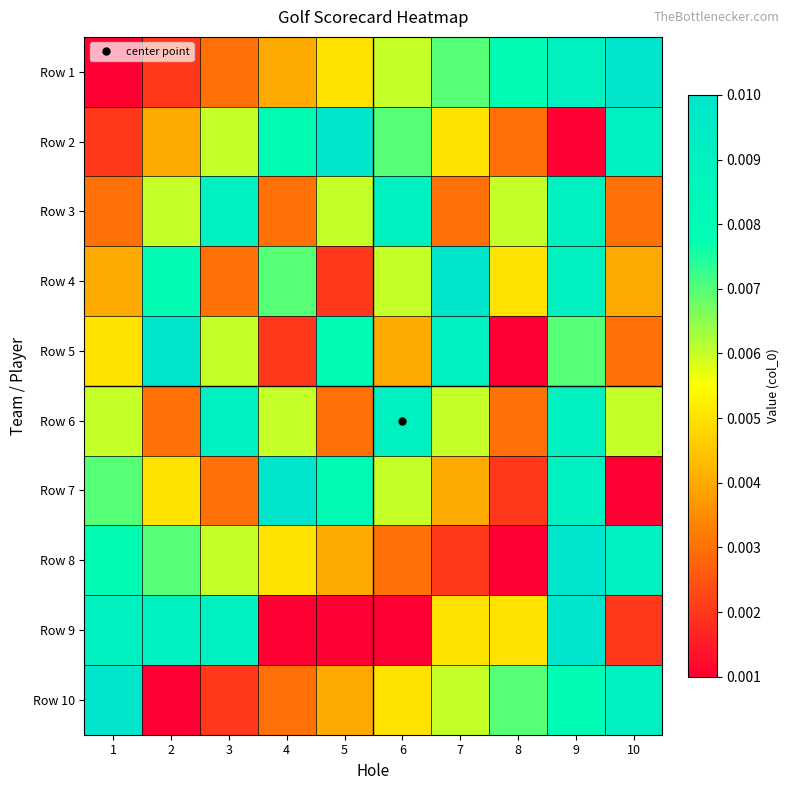

Between 1 and 7, which is larger?

7